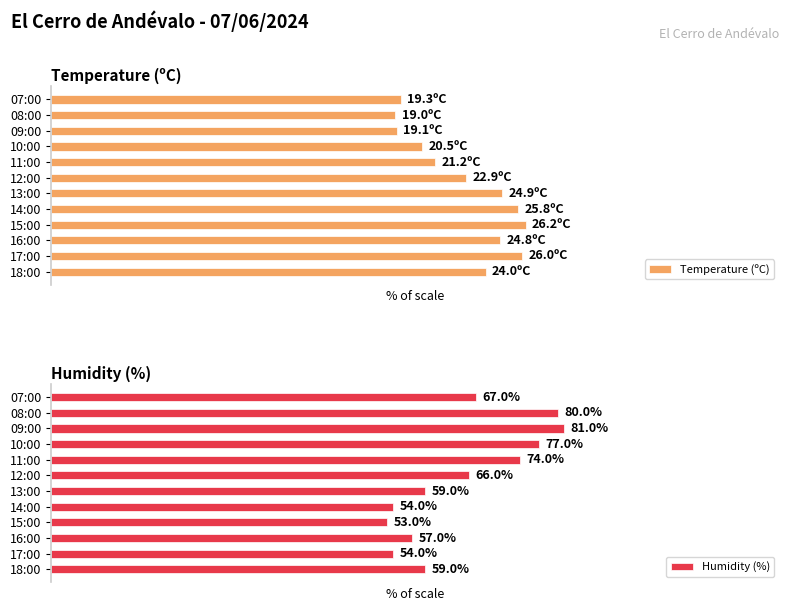

Is the value of Temperature (ºC) at 08:00 greater than the value of Humidity (%) at 08:00?

No